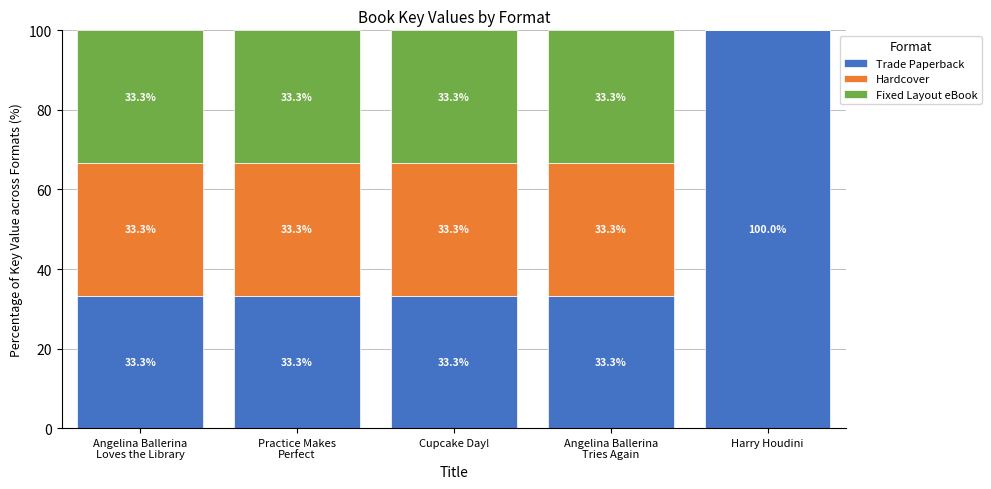

The value of Trade Paperback at Cupcake Day! is 33.3. True or false?

True